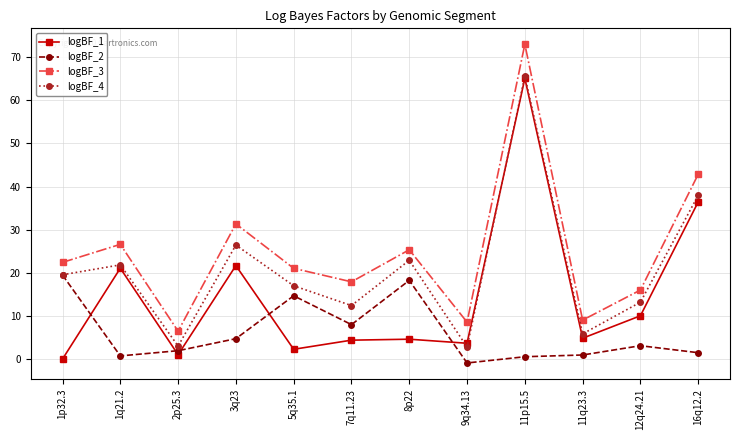

At which label does logBF_1 first exceed 4?

1q21.2